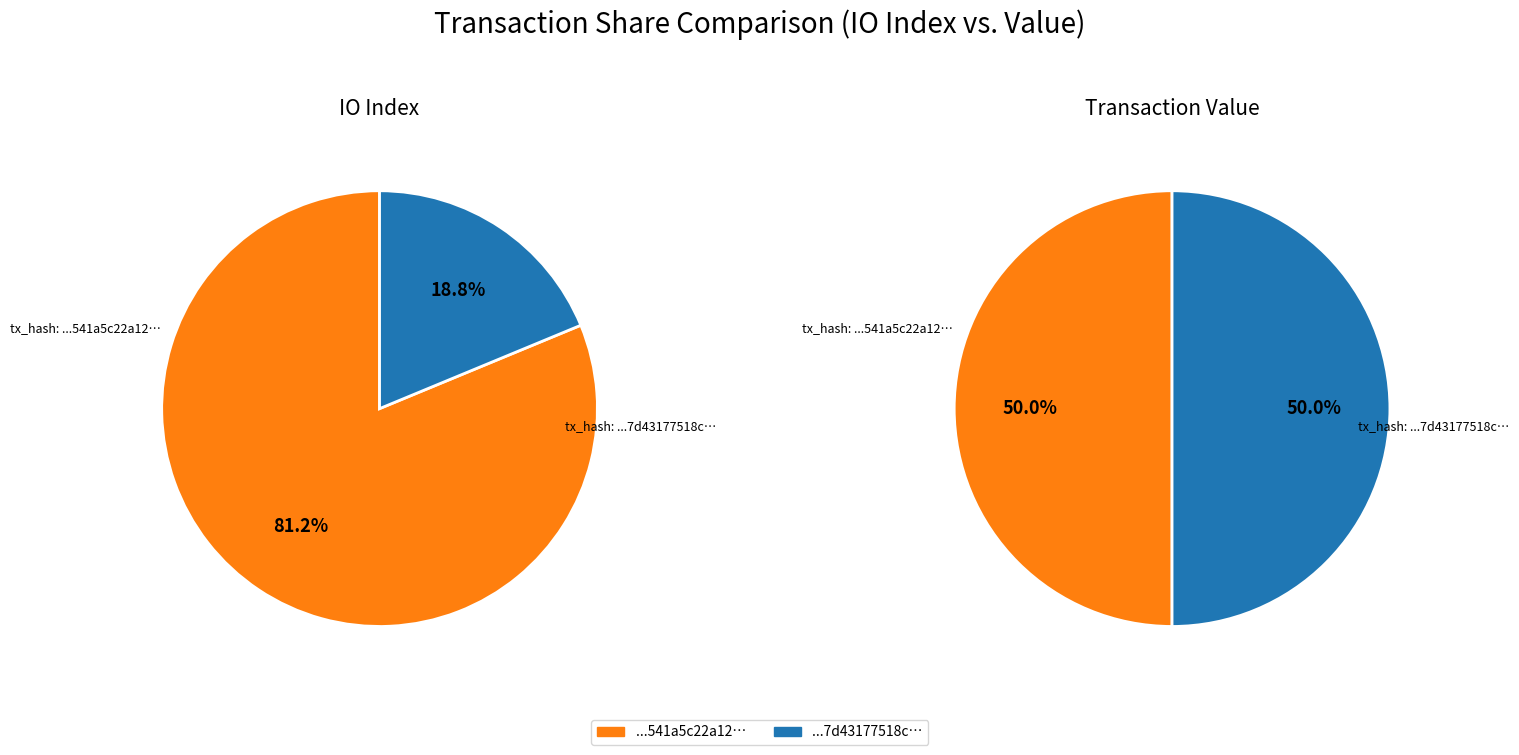

Count the number of slices in the pie.

2